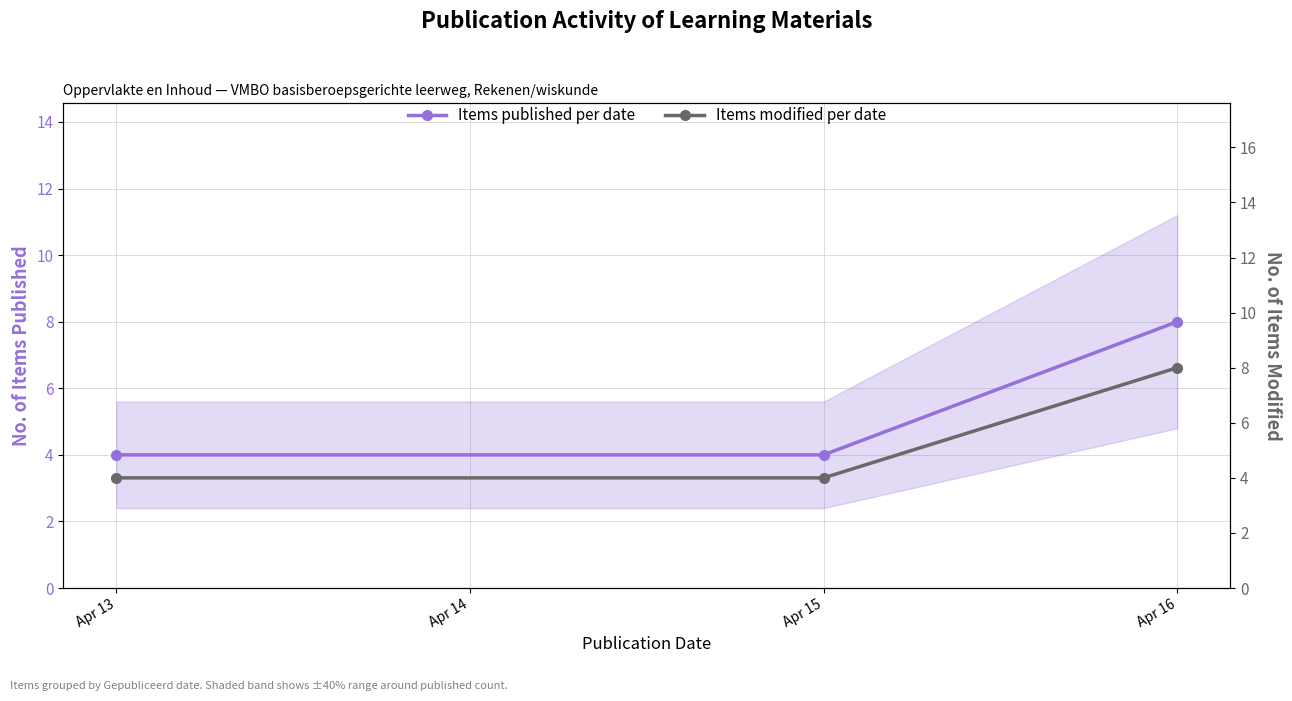

Which series has the largest range (max minus min)?

Items published per date